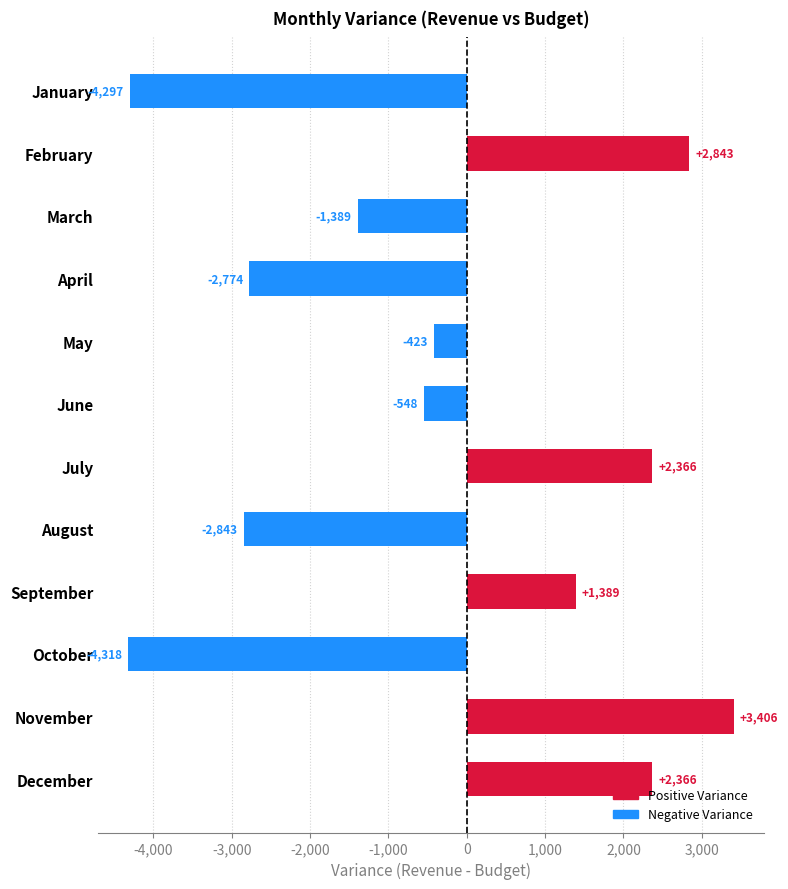

What is the approximate value at August?

-2843